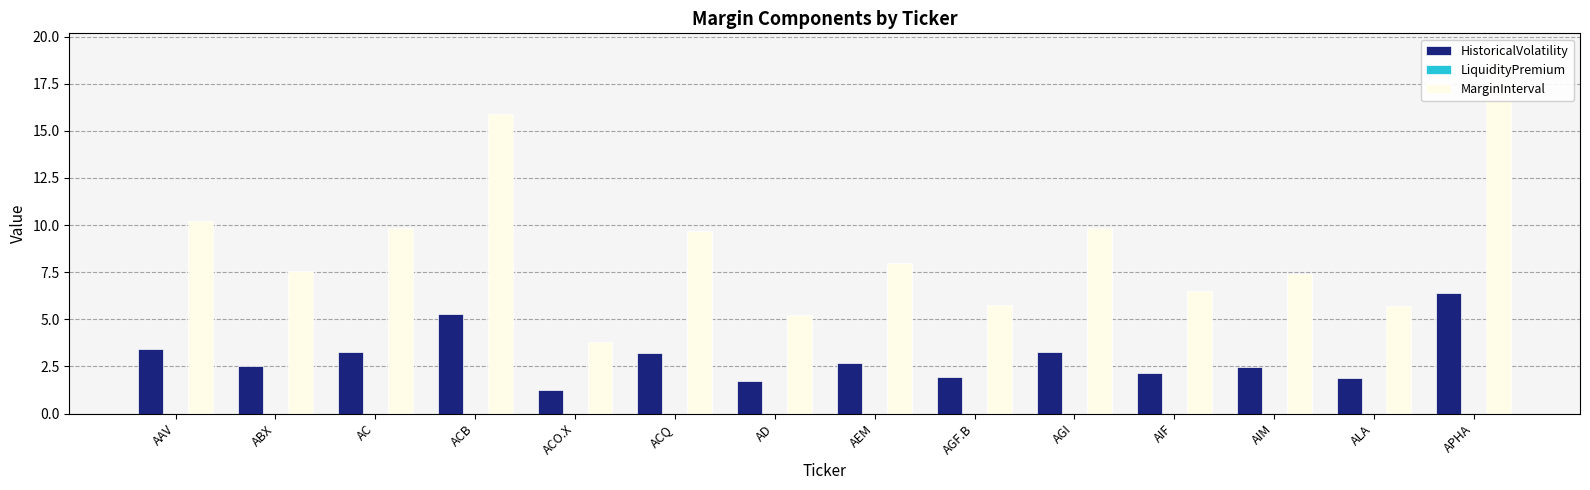

What position from the right is ACQ?

9